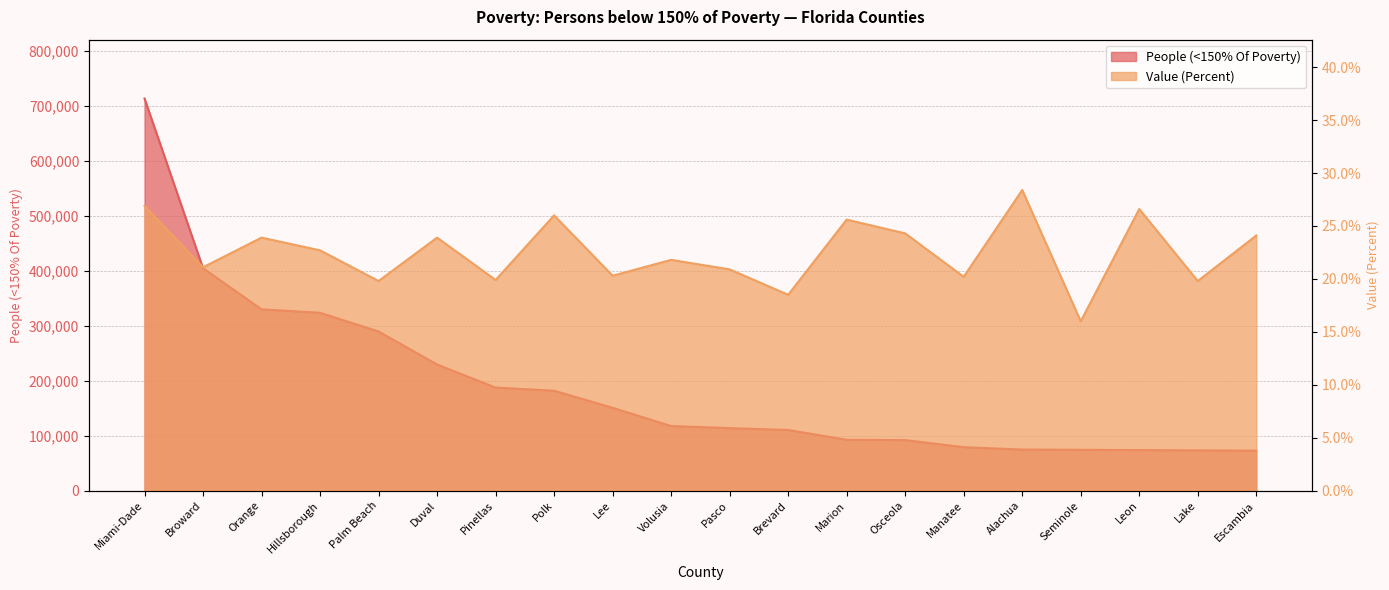

The People (<150% Of Poverty) series shows 551105.3 at Hillsborough. True or false?

False